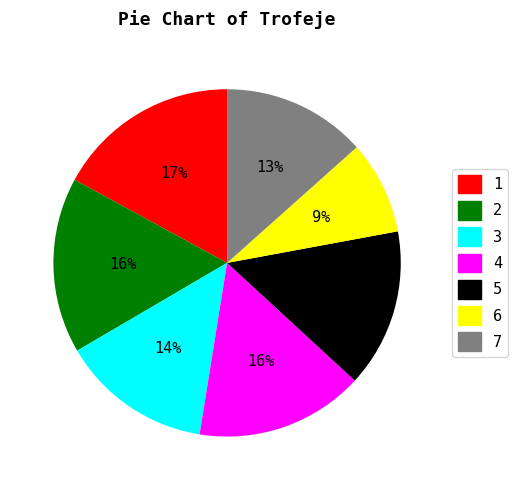

Combined, do 2 and 1 account for over 50%?

No